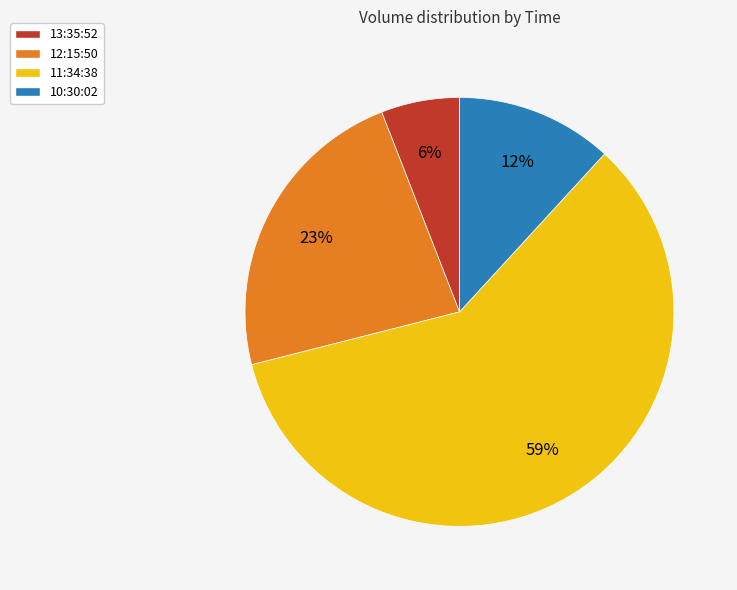

True or false: 12:15:50 accounts for 36% of the total.

False